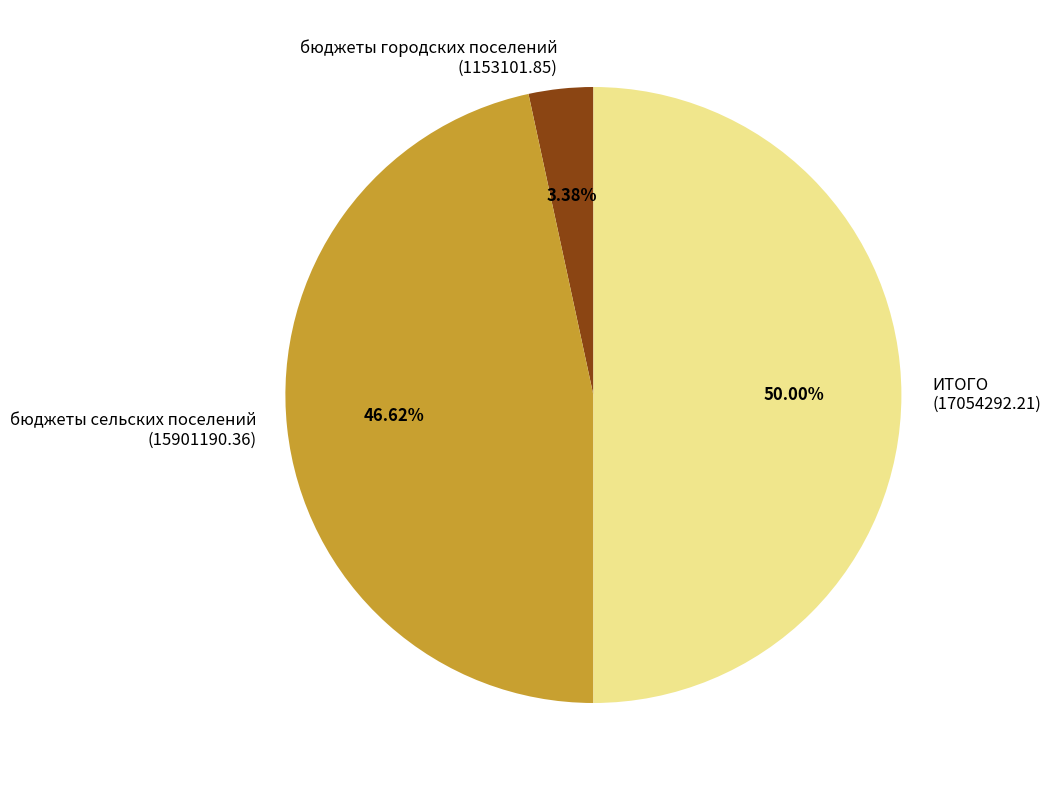

To the nearest percent, what is the difference between the largest and smallest slice percentages?

47%